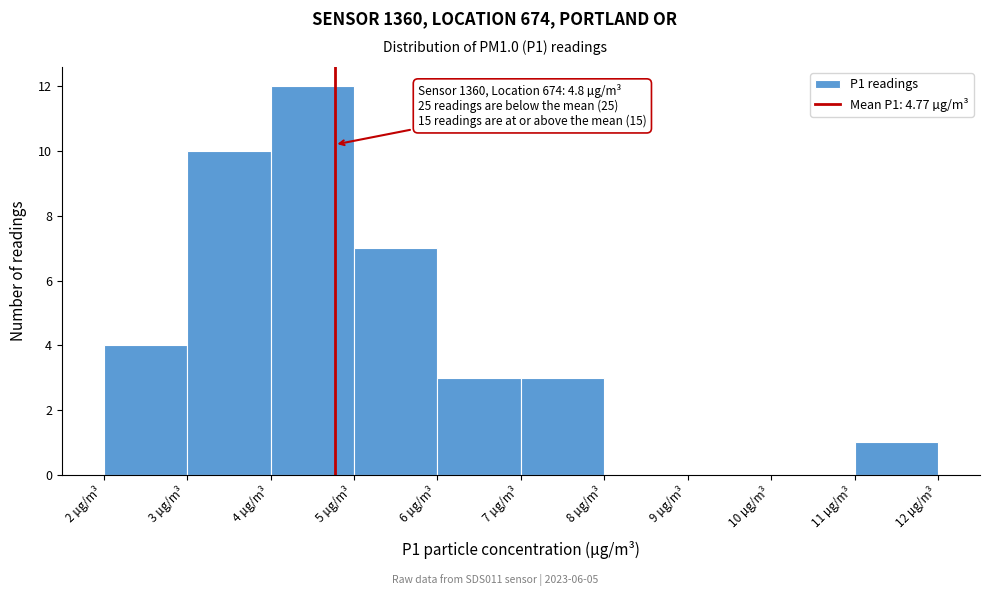

Over which range of the x-axis is the bar tallest?

4 to 5